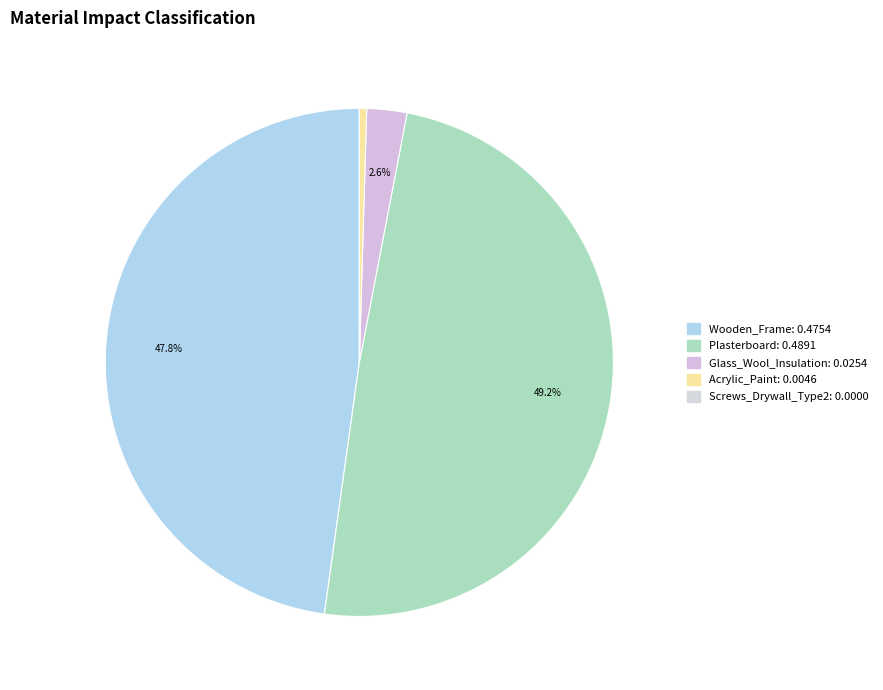

To the nearest percent, what is the difference between the largest and smallest slice percentages?

49%